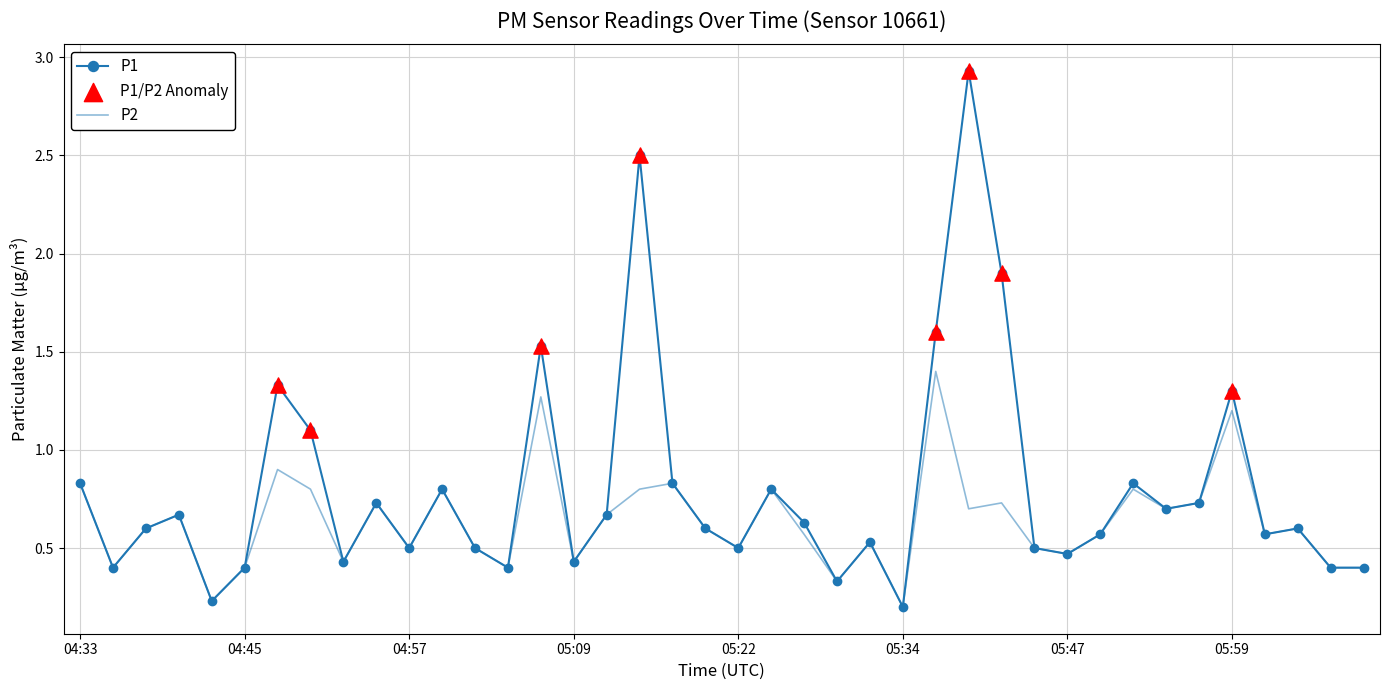

Which series has the largest total across all categories?

P1